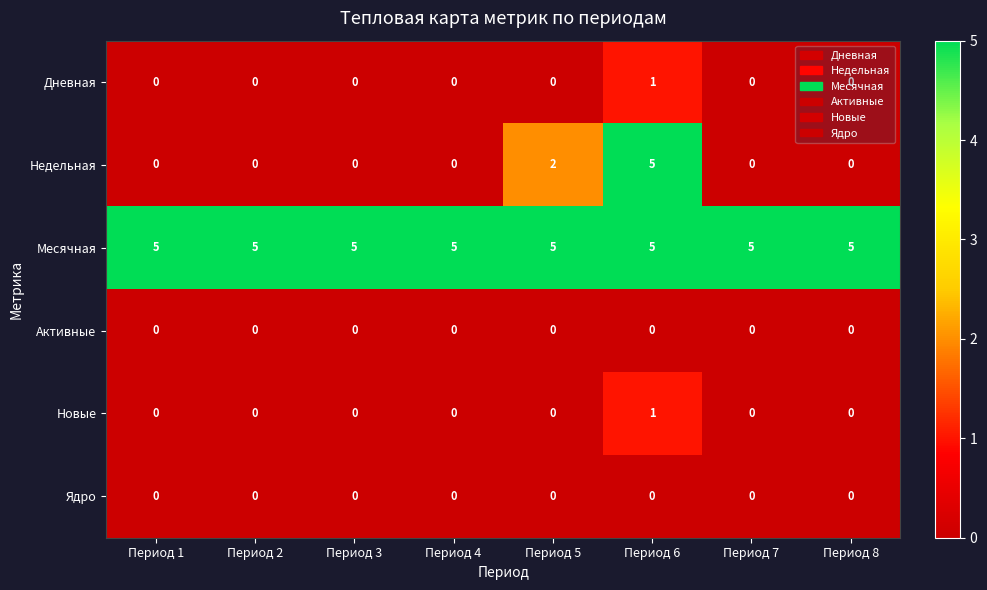

Is it true that Дневная equals 0 at Период 2?

True